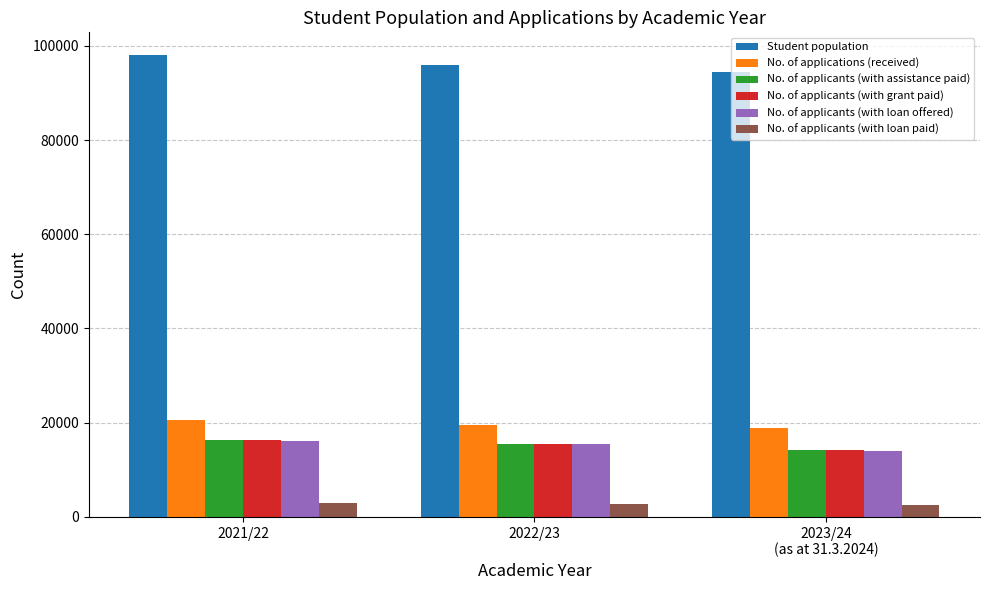

At which label does No. of applicants (with grant paid) first exceed 15535?

2021/22